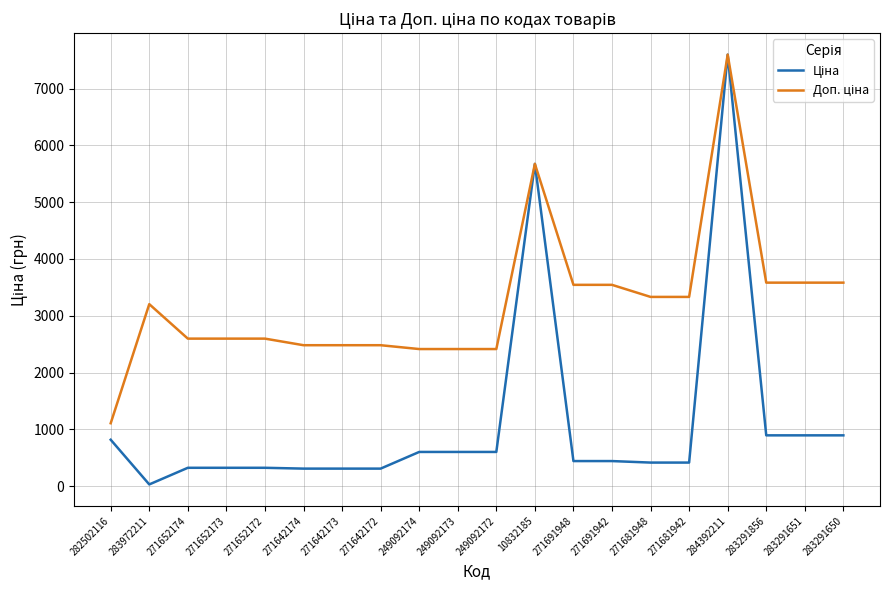

At which category is the sum across all series the highest?

284392211